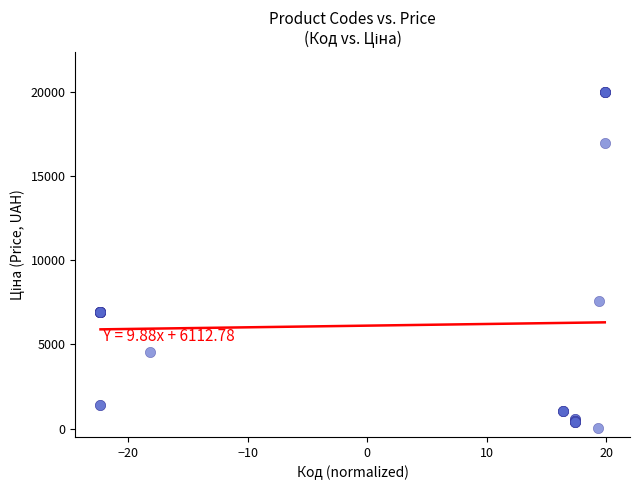

What Y value in the scatter plot is closest to 9998?

7596.5